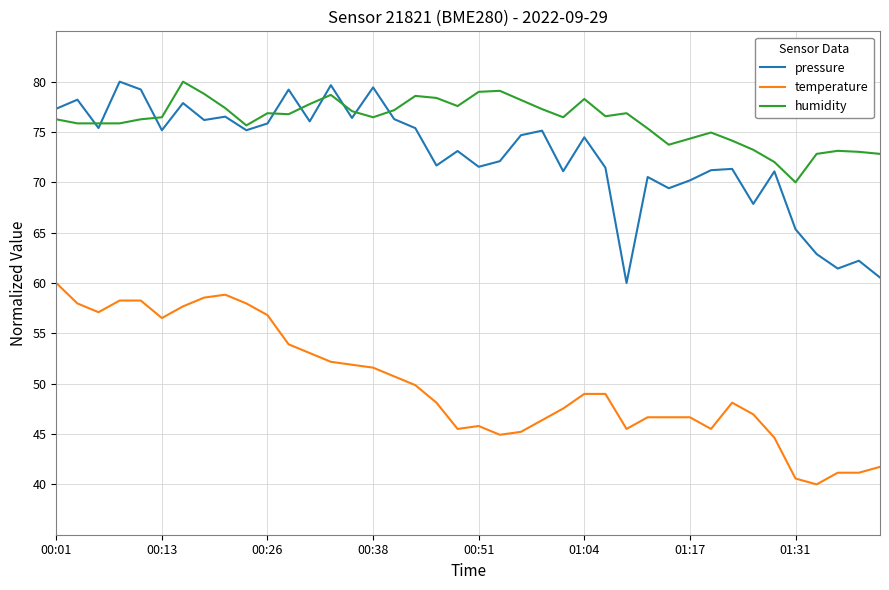

What is the minimum value for temperature?

40.0